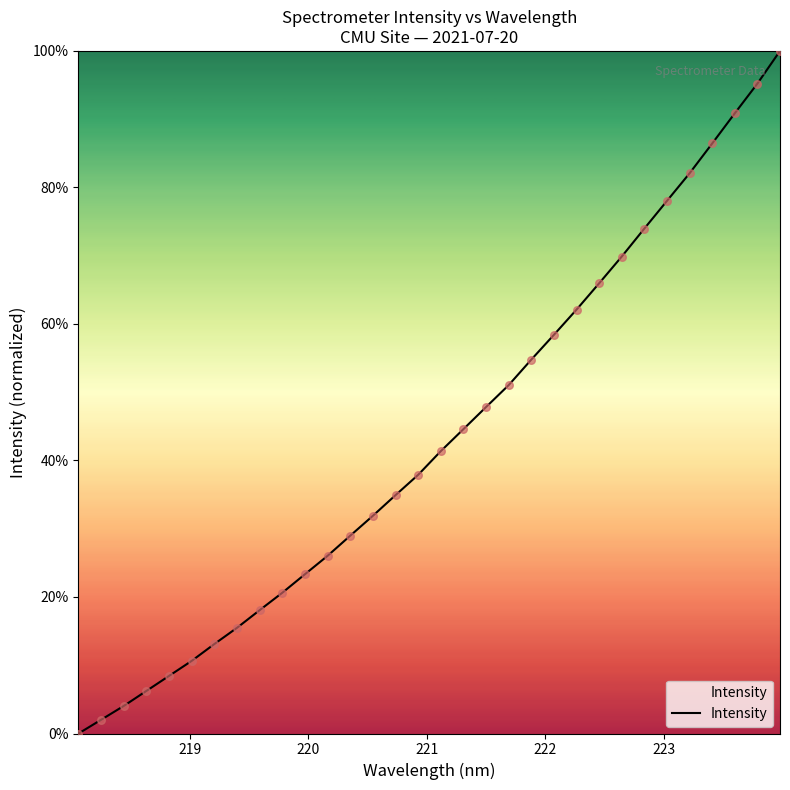

What is the maximum value shown in the chart?

100.0